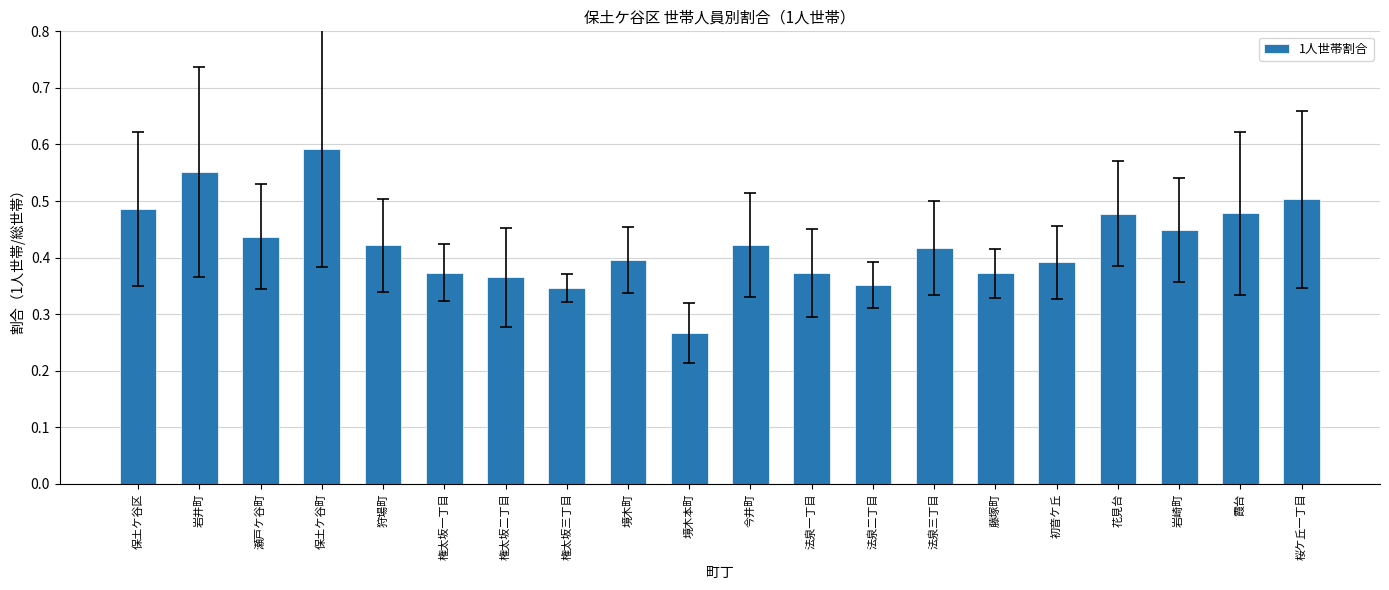

What is the difference between the maximum and second lowest values?

0.2